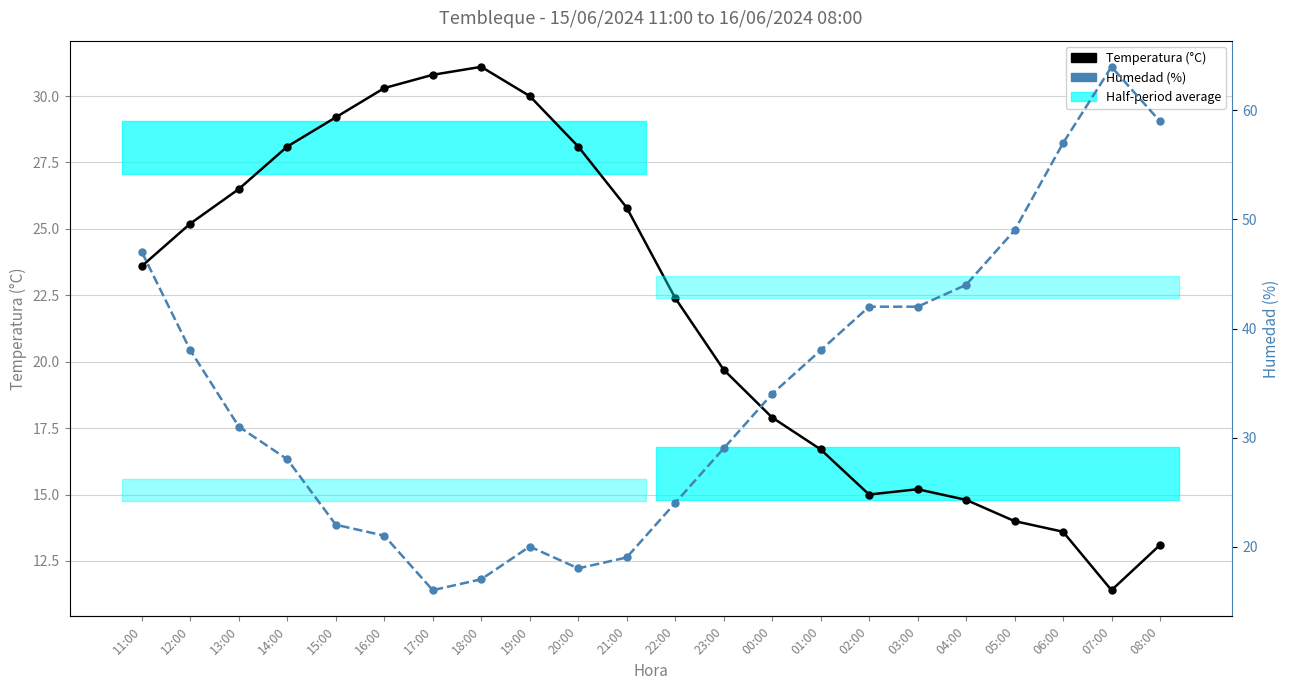

Is it true that Humedad (%) equals 20.0 at 19:00?

True